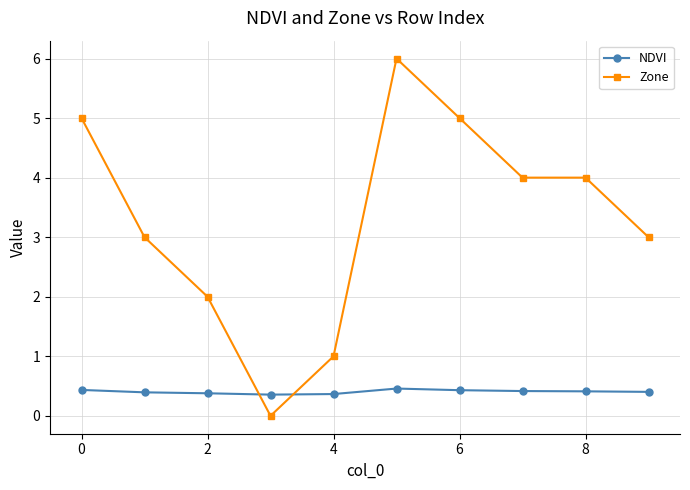

Which series has the widest spread of values?

Zone